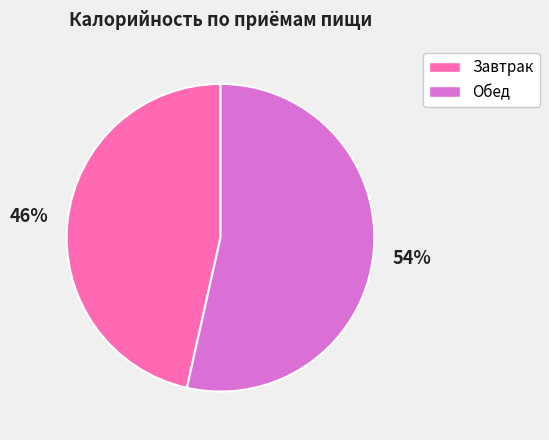

Which has a higher value, Обед or Завтрак?

Обед